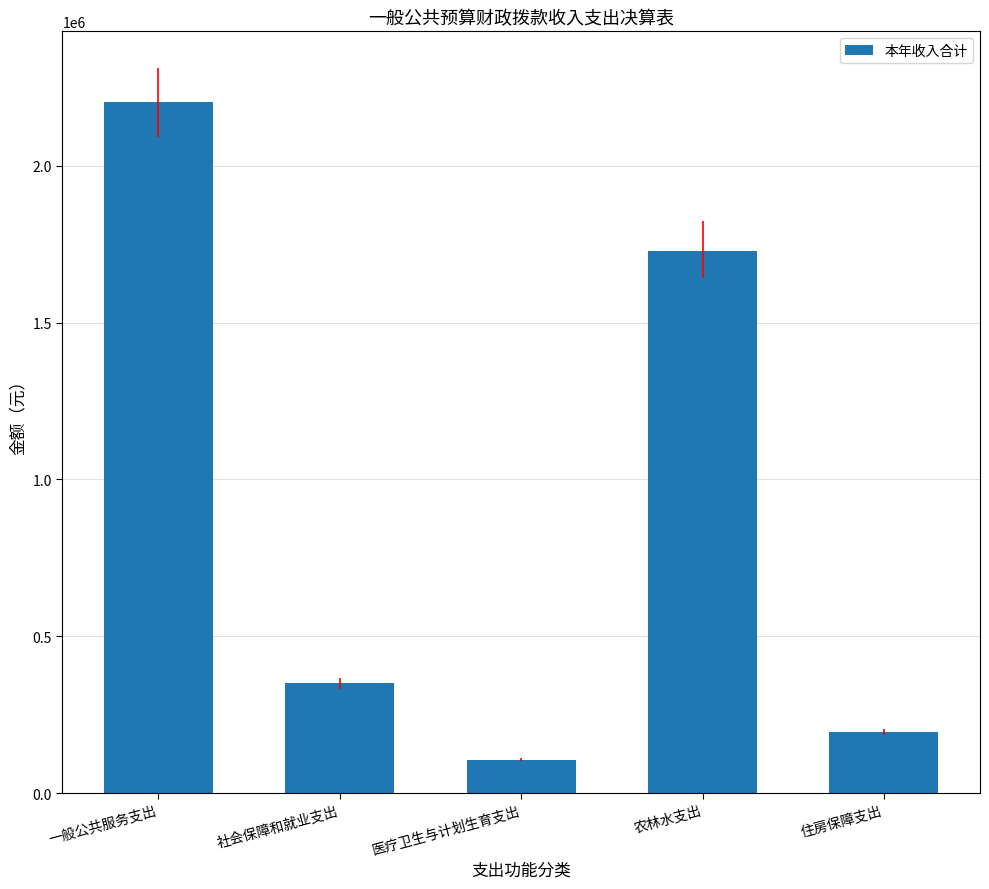

What is the label of the 4th bar from the right?

社会保障和就业支出